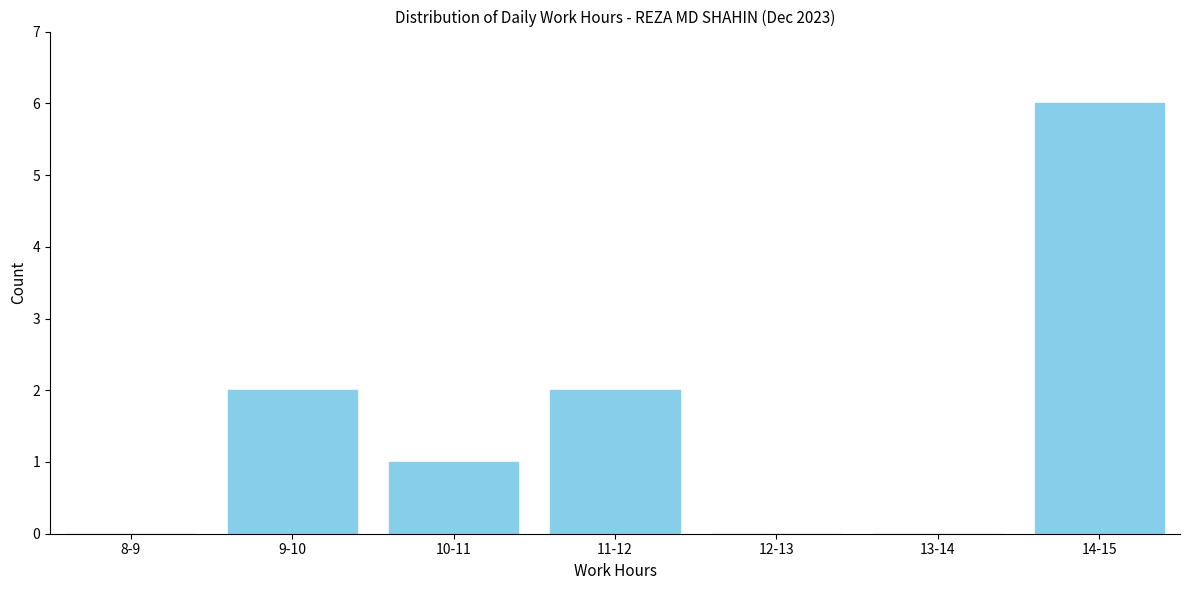

Reading left to right, what are all the values shown in this chart?

8-9=0	9-10=2	10-11=1	11-12=2	12-13=0	13-14=0	14-15=6